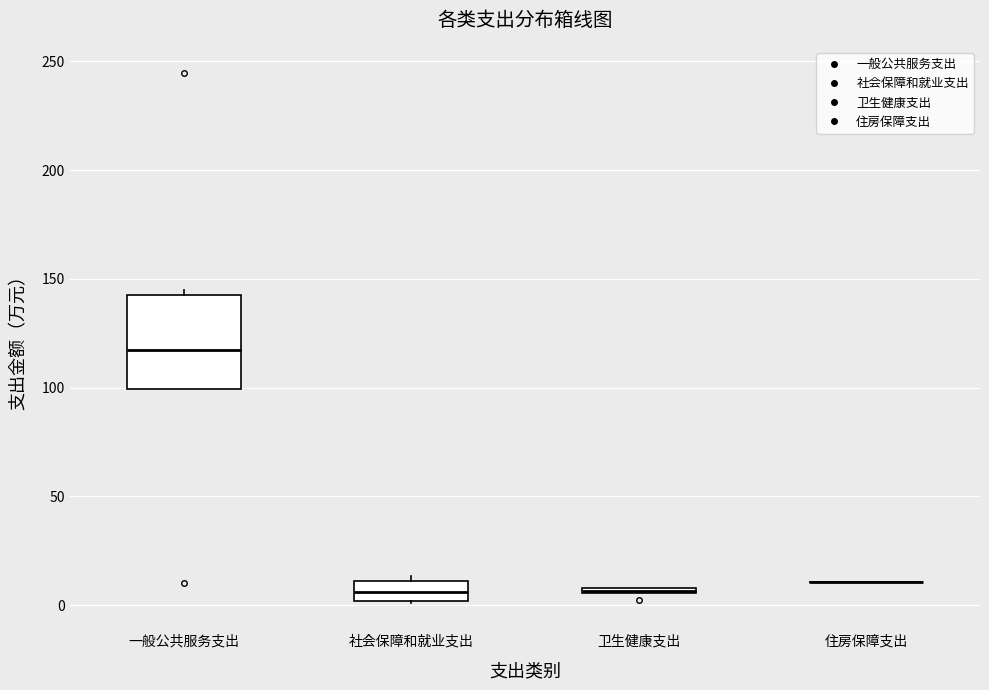

Where is the lower edge of the box for 社会保障和就业支出 on the y-axis? The values are not printed on the chart, so give them approximately, as read against the axis.

0